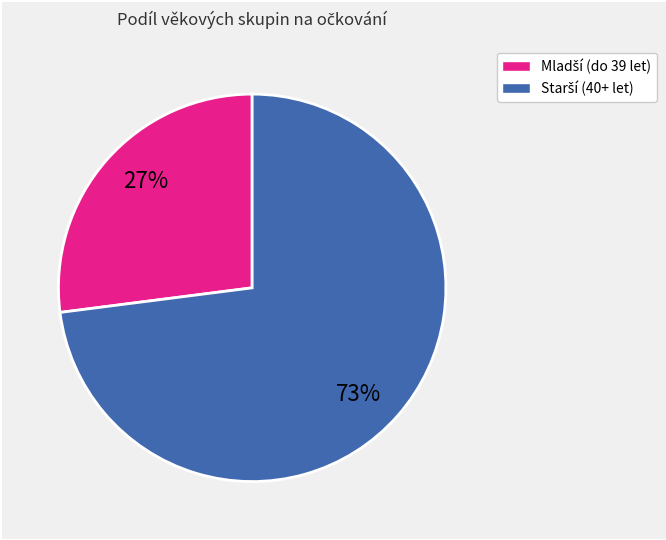

To the nearest percent, what is the difference between the largest and smallest slice percentages?

46%